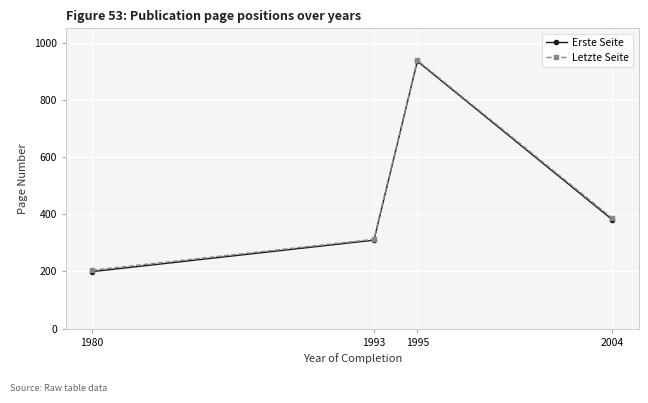

Reading right to left, list all the values displayed in this chart.

Erste Seite: 2004=380	1995=935	1993=309	1980=199
Letzte Seite: 2004=385	1995=938	1993=312	1980=204